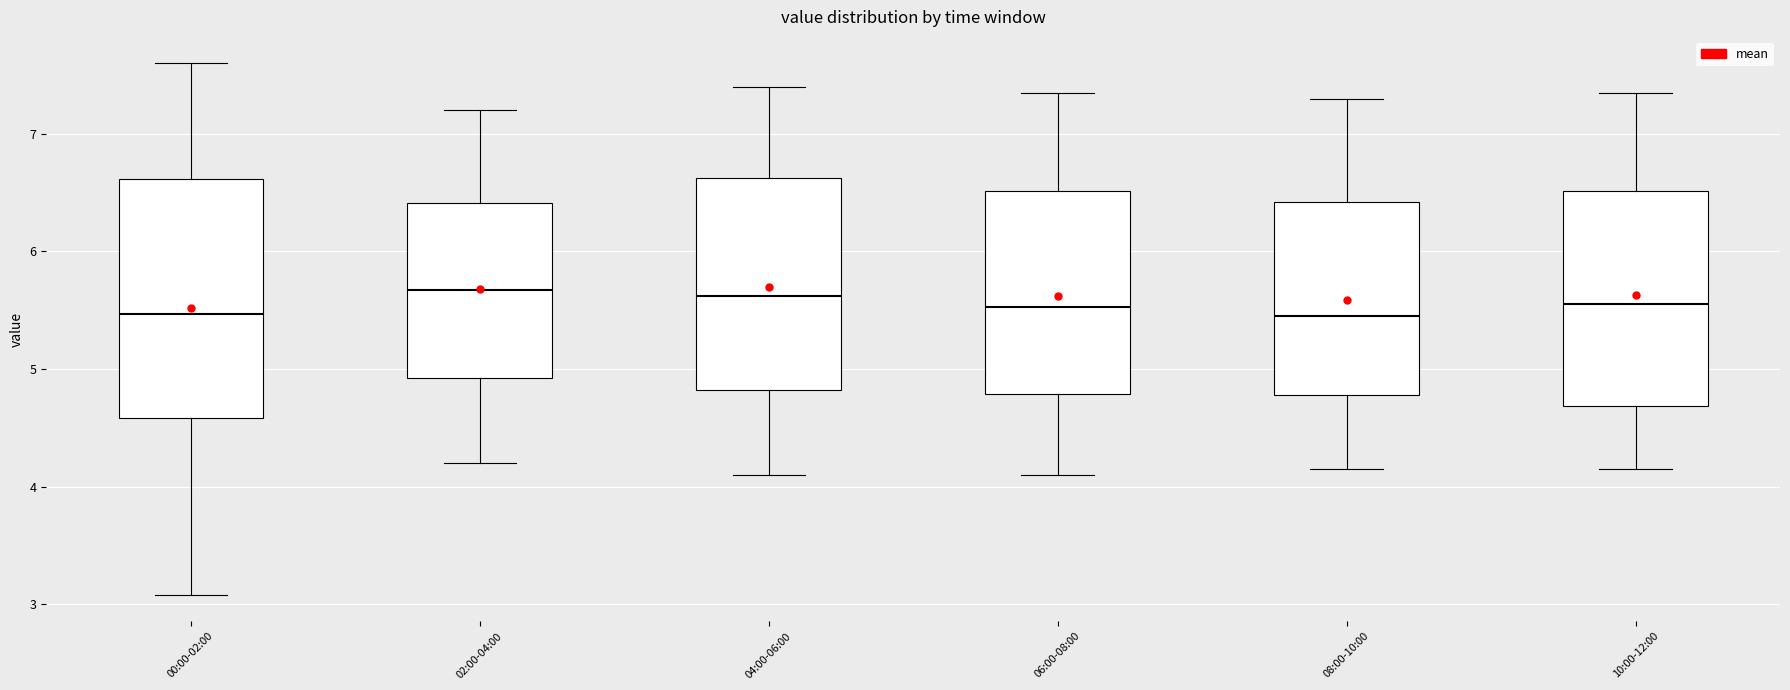

Which box is the tallest, from its lower edge to its upper edge?

00:00-02:00